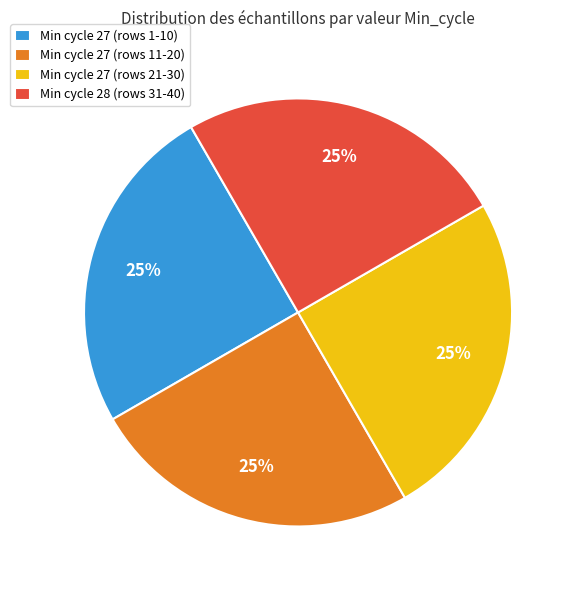

Is there any slice that represents more than half of the pie?

No